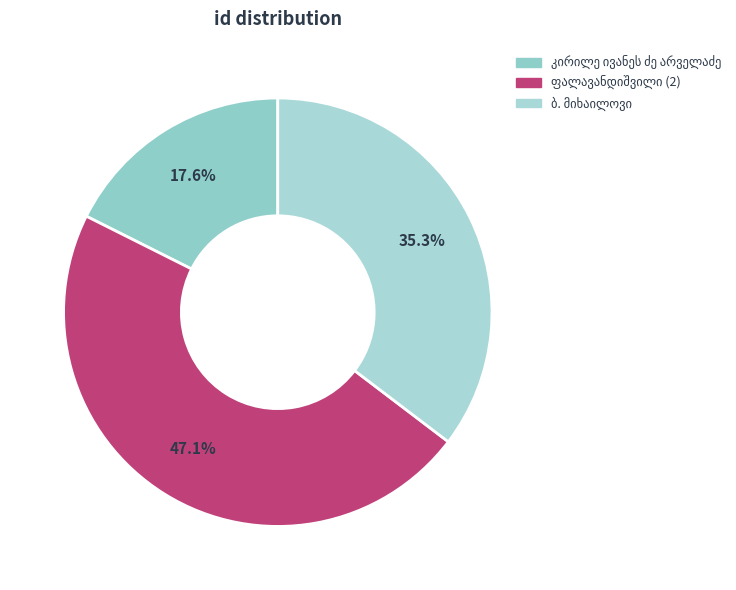

How many slices are in this pie chart?

3